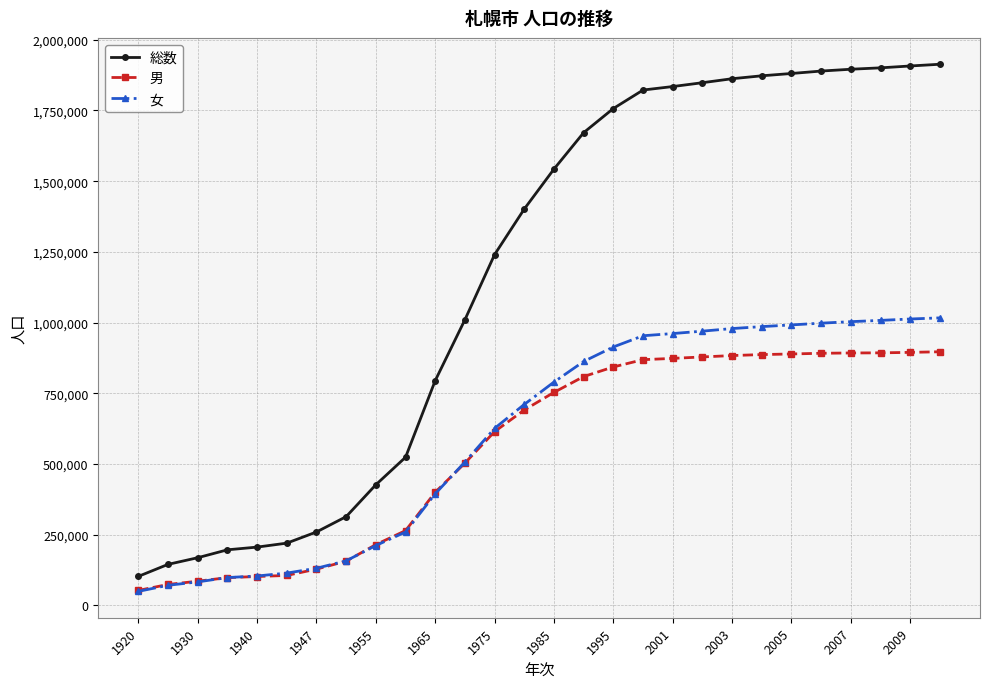

What is the value of the 女 point at the 26th from the left?

1007813